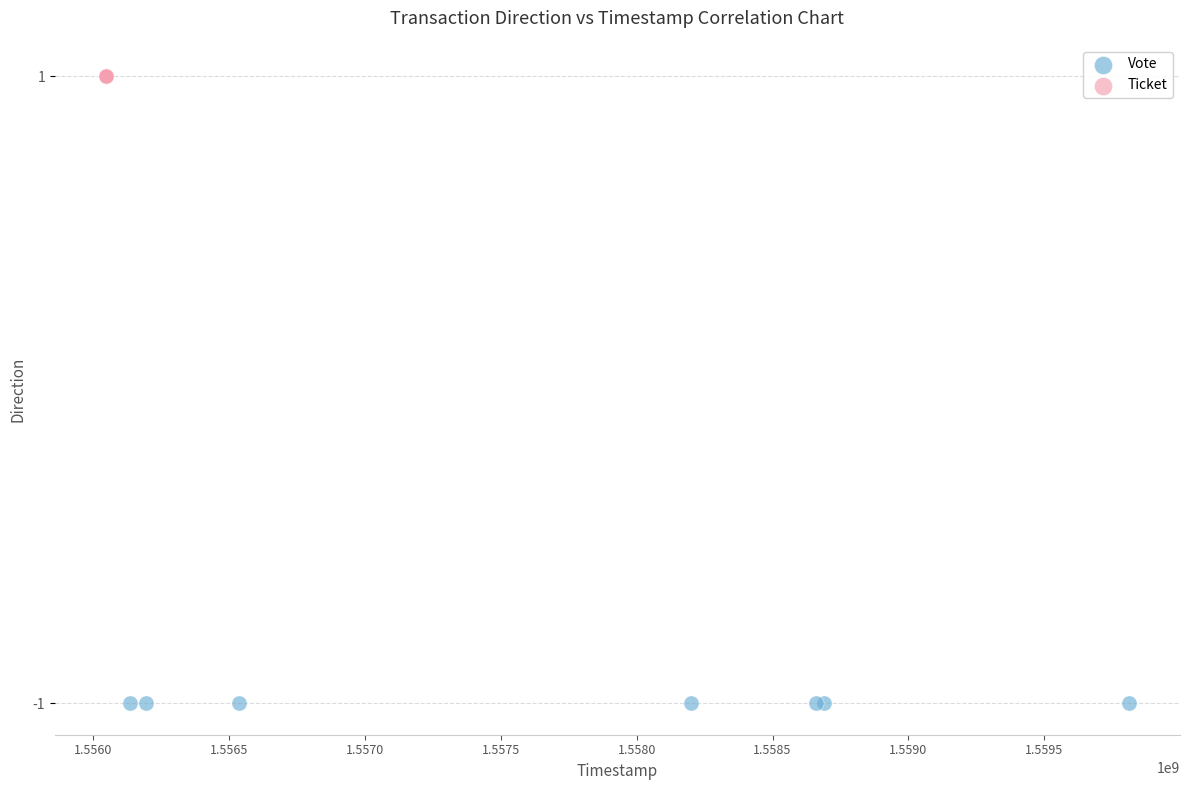

What are all the series names shown in the legend?

Vote, Ticket